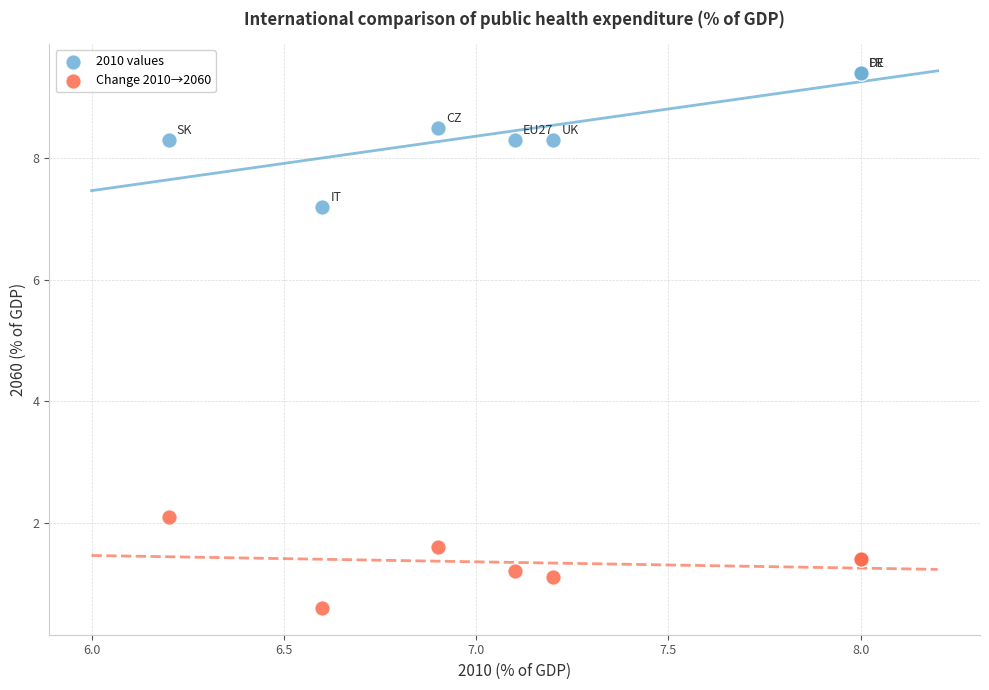

Across all series, what Y value is closest to 5?

7.2